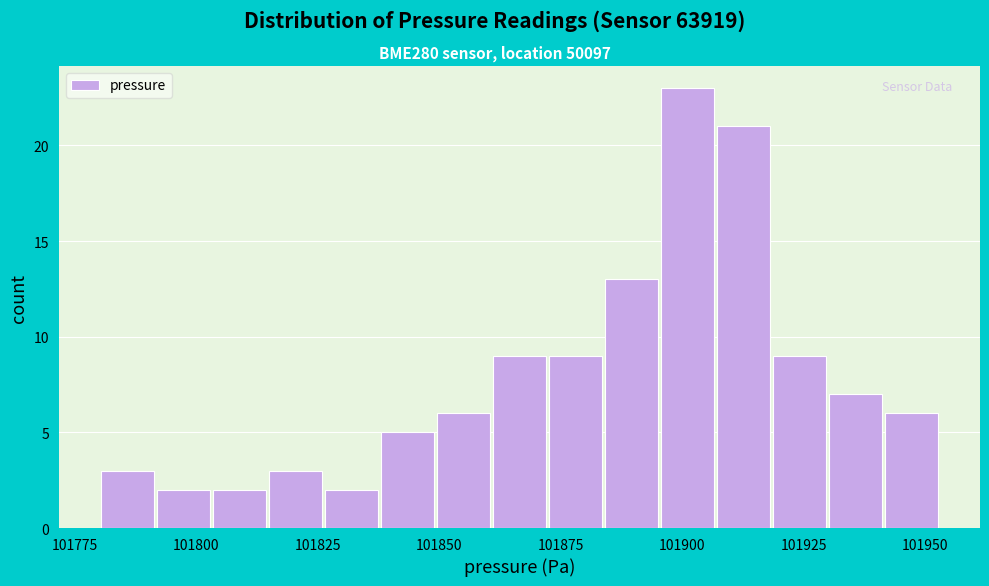

Read against the x-axis, roughly where is the centre of the tallest bar?

101900